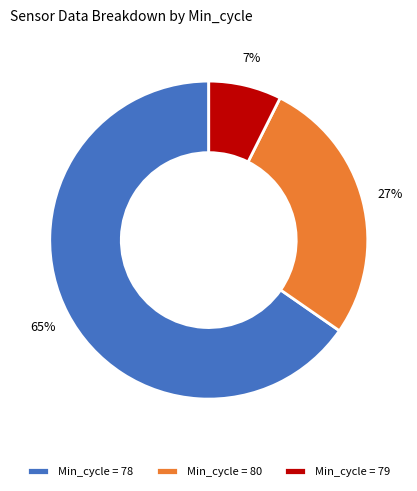

To the nearest percent, what portion does Min_cycle = 80 represent?

27%